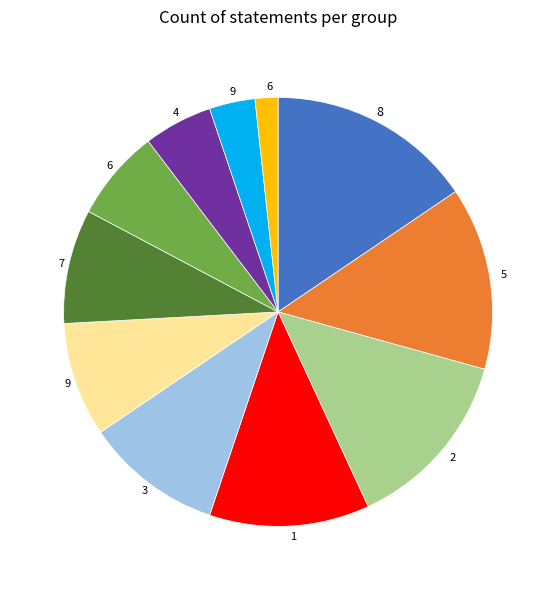

Does any single category account for the majority?

No